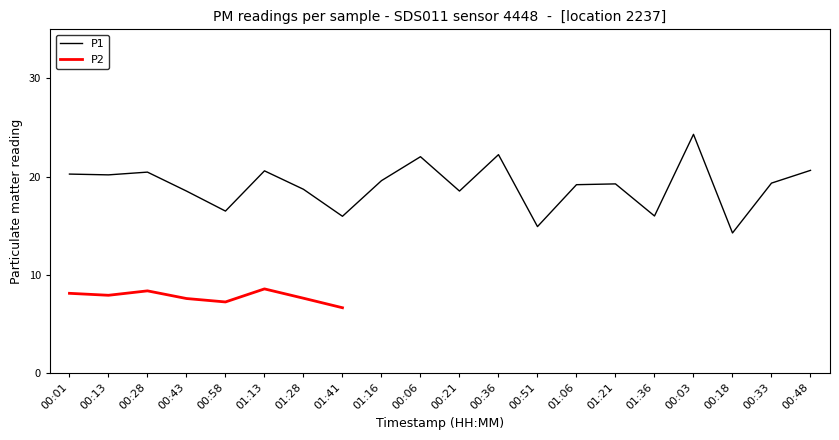

How many data points are above 19?

12